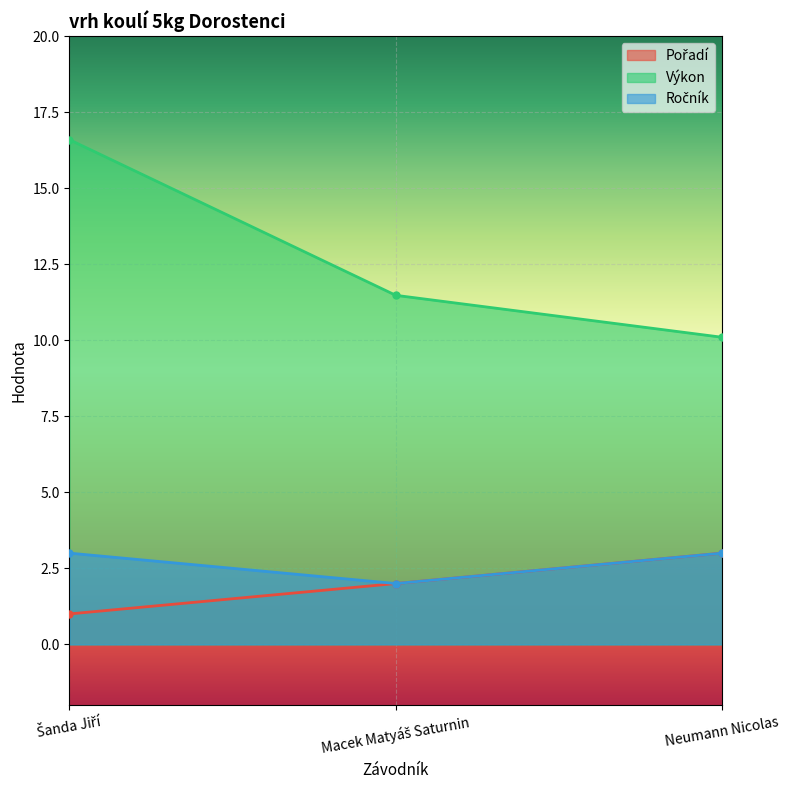

Which category has the highest value in the Ročník series?

Šanda Jiří